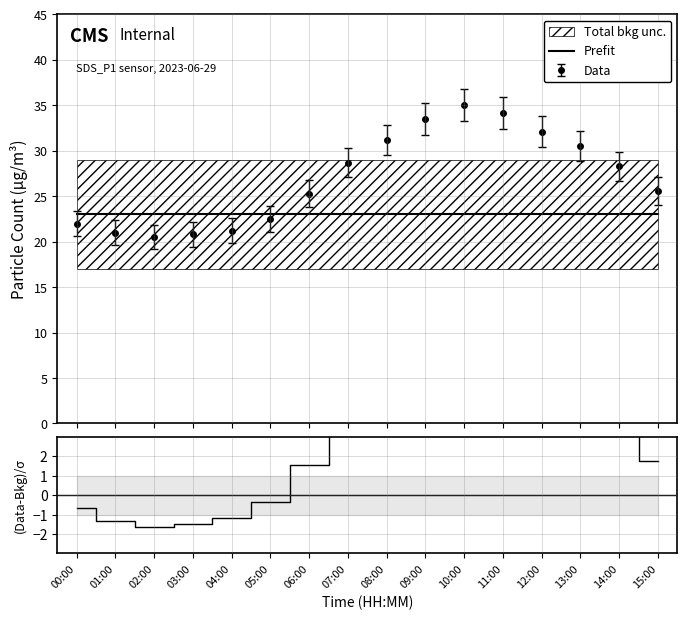

What is the label of the 15th point from the right?

01:00